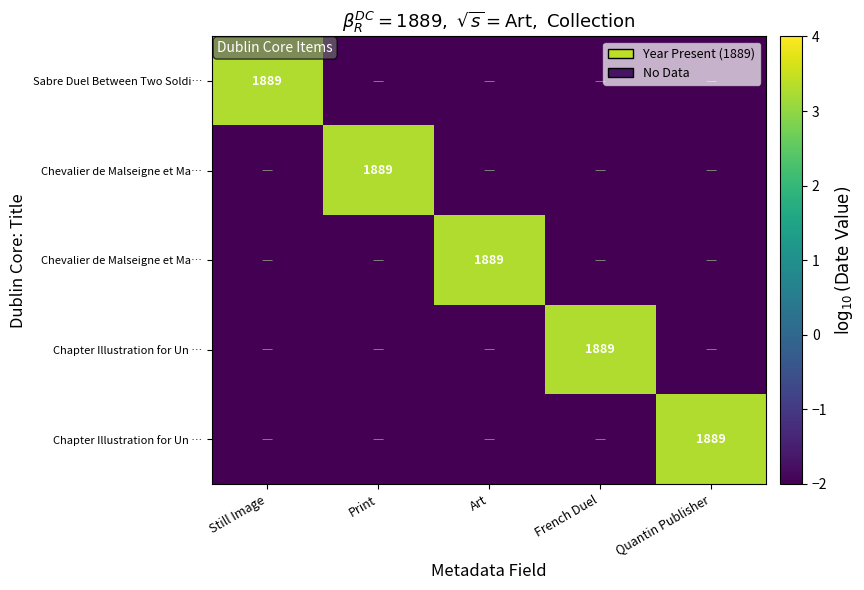

Count the number of categories in the chart.

5